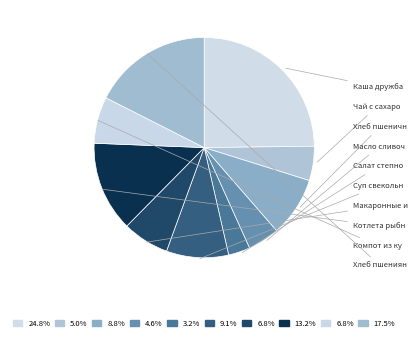

Does any single category account for the majority?

No